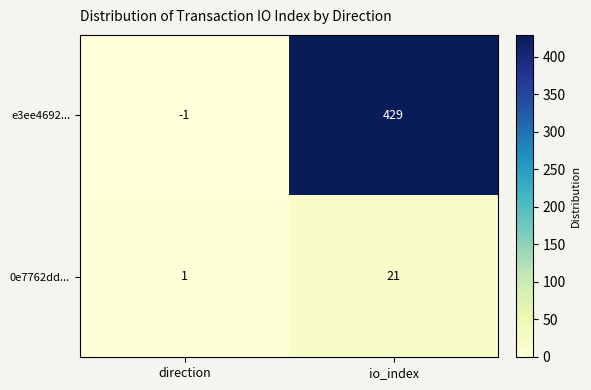

What is the greatest value displayed?

429